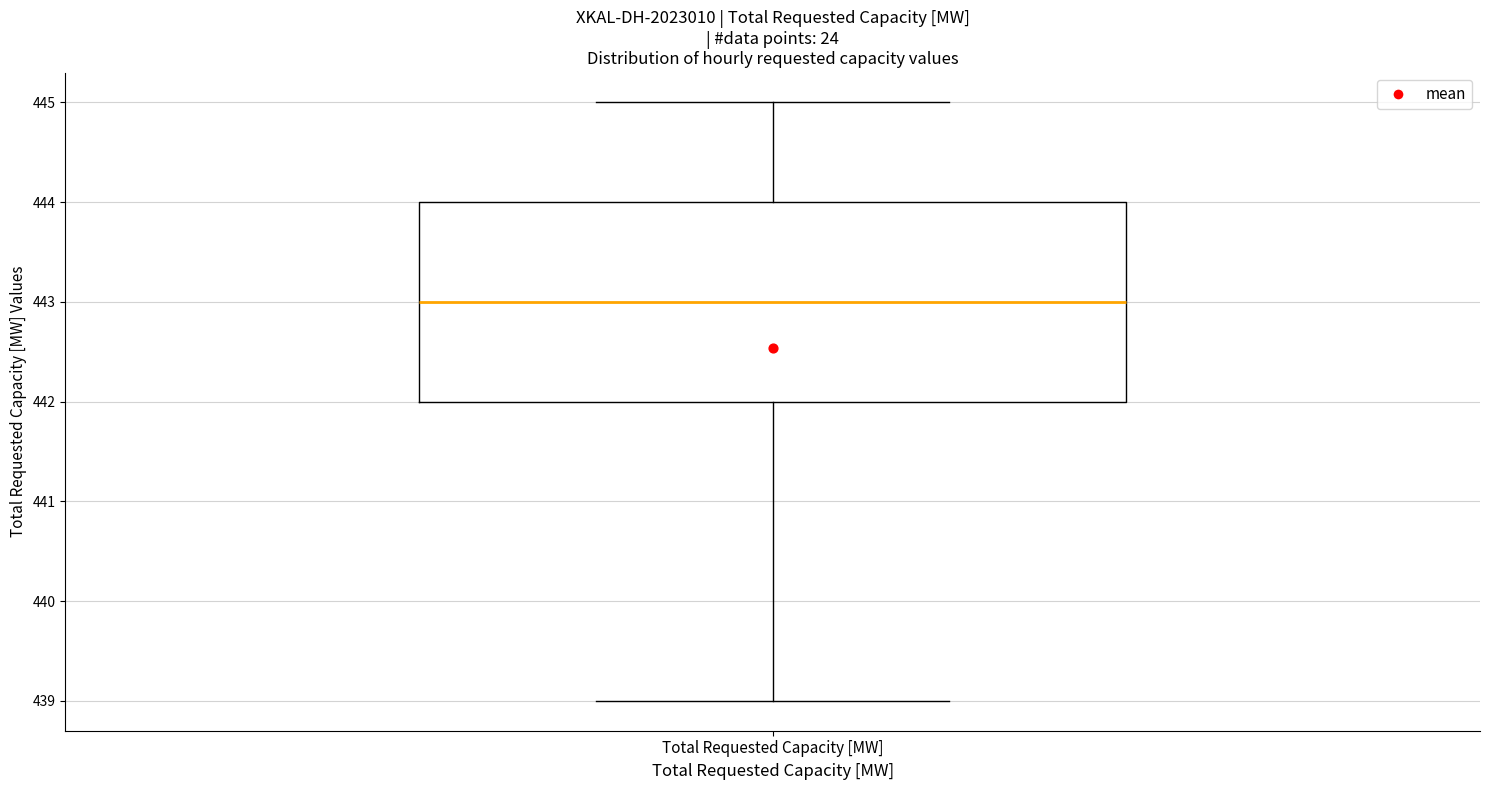

Transcribe this box plot: give where the median line is, the range the box spans, and where the two whiskers end, as read against the y-axis. The values are not printed on the chart, so give them approximately, as read against the axis.

median 443, box 442 to 444, whiskers 439 to 445